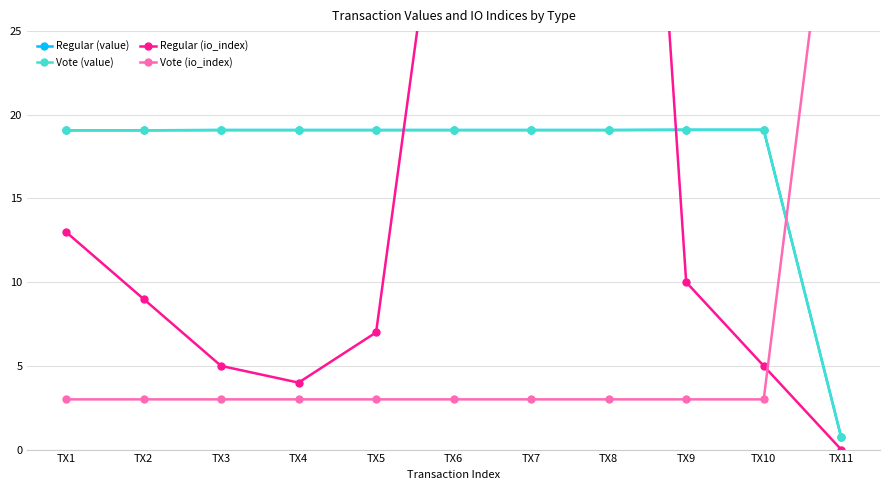

At which label does Vote (value) first exceed 19?

TX1